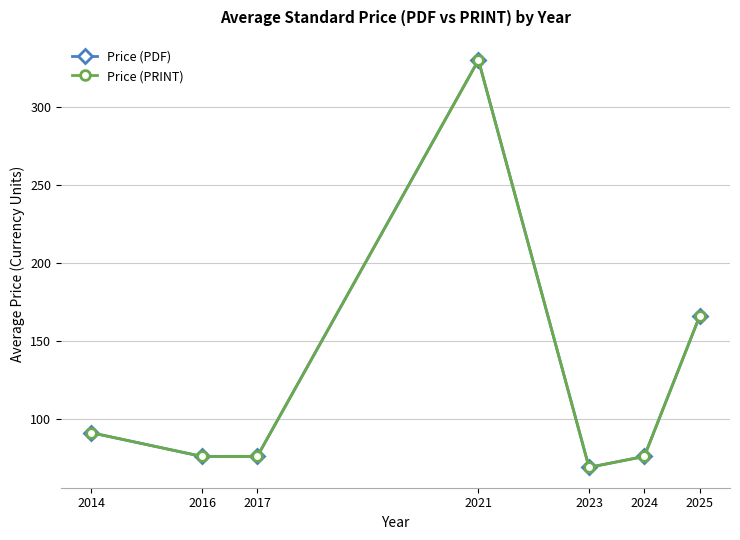

Where is the first local maximum for Price (PRINT)?

2021